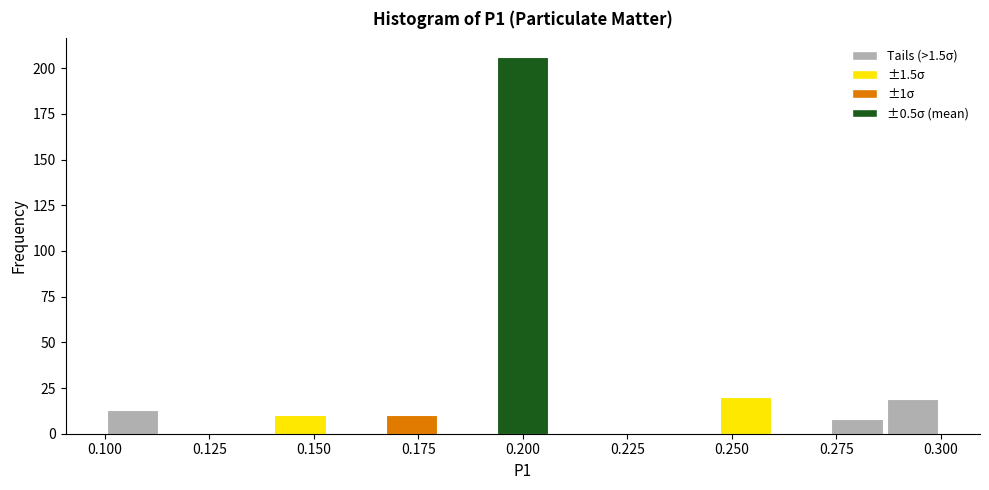

Around what value on the x-axis is the tallest bar? Give the approximate position of its centre, as read against the axis.

0.200